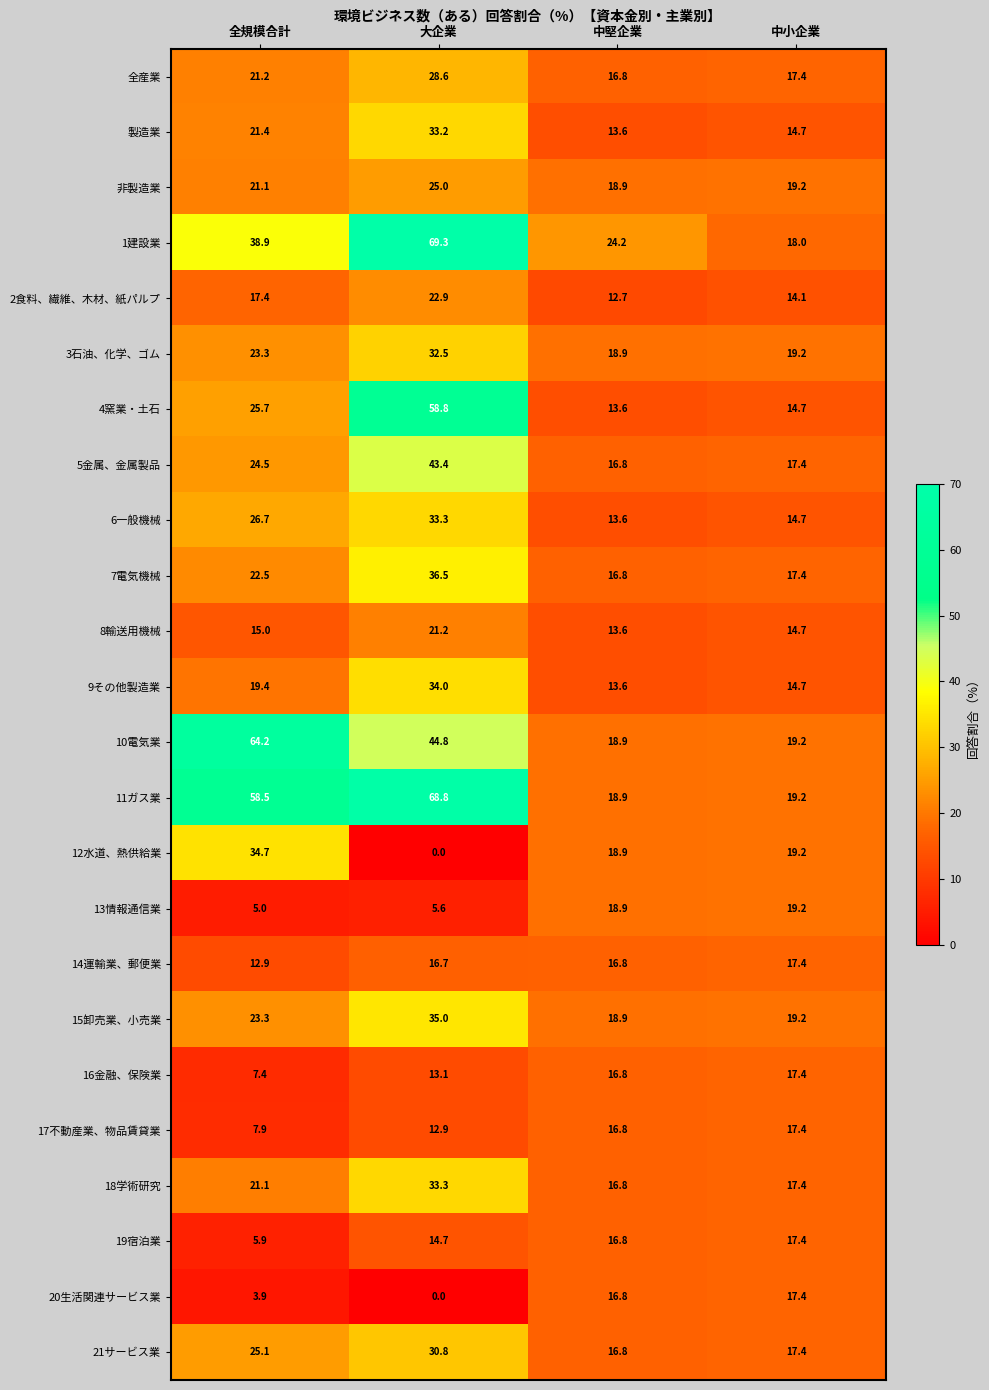

Which series has the largest total across all categories?

11ガス業